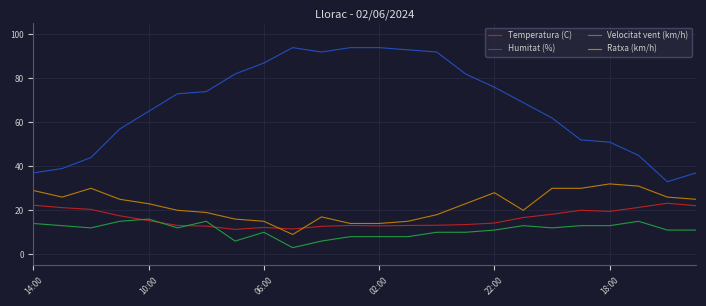

What is the average value of the Temperatura (C) series?

16.3